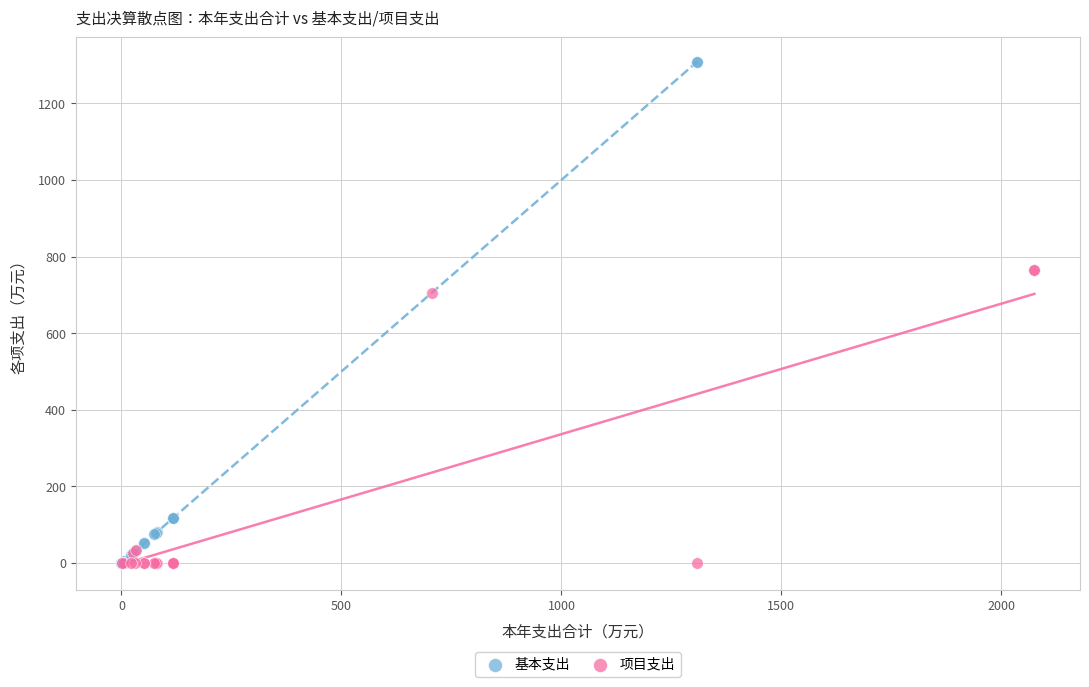

Which series has the largest Y range (max minus min)?

基本支出